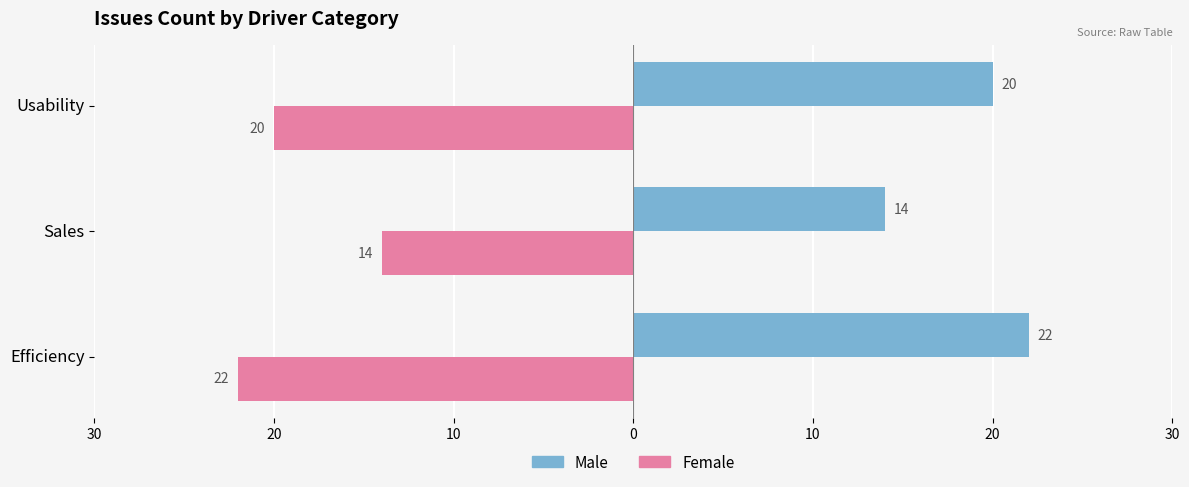

What are all the series names shown in the legend?

Male, Female